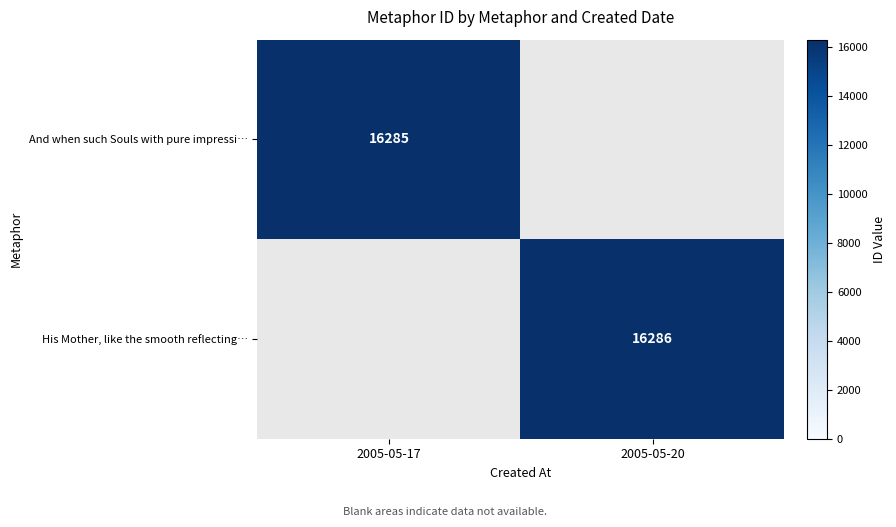

True or false: And when such Souls with pure impressi… has a value of 22855 at 2005-05-17.

False